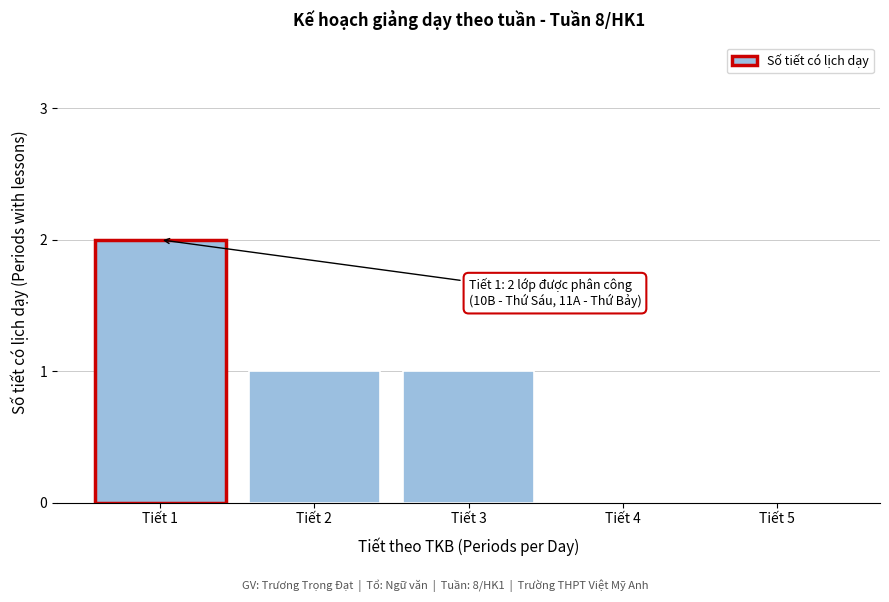

Reading left to right, transcribe all the data shown in this chart.

Tiết 1=2	Tiết 2=1	Tiết 3=1	Tiết 4=0	Tiết 5=0